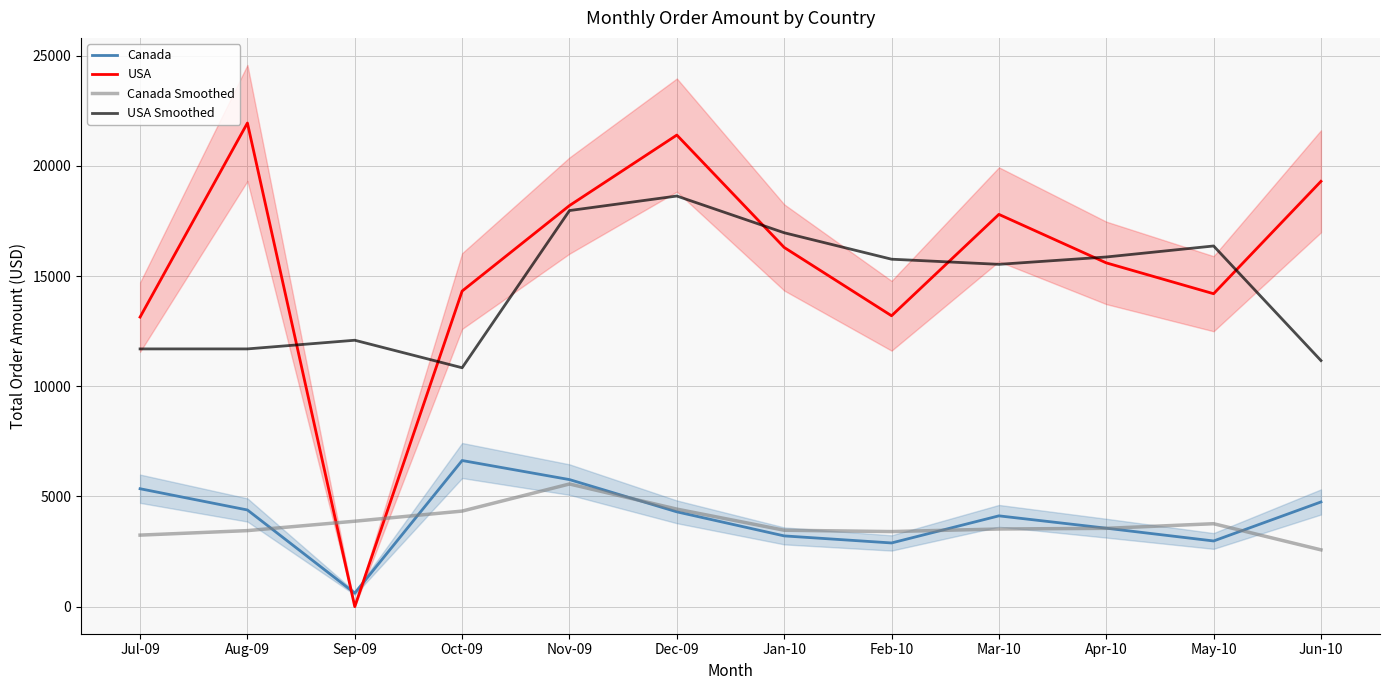

Between which two adjacent categories do Canada and Canada Smoothed first intersect?

Aug-09 and Sep-09